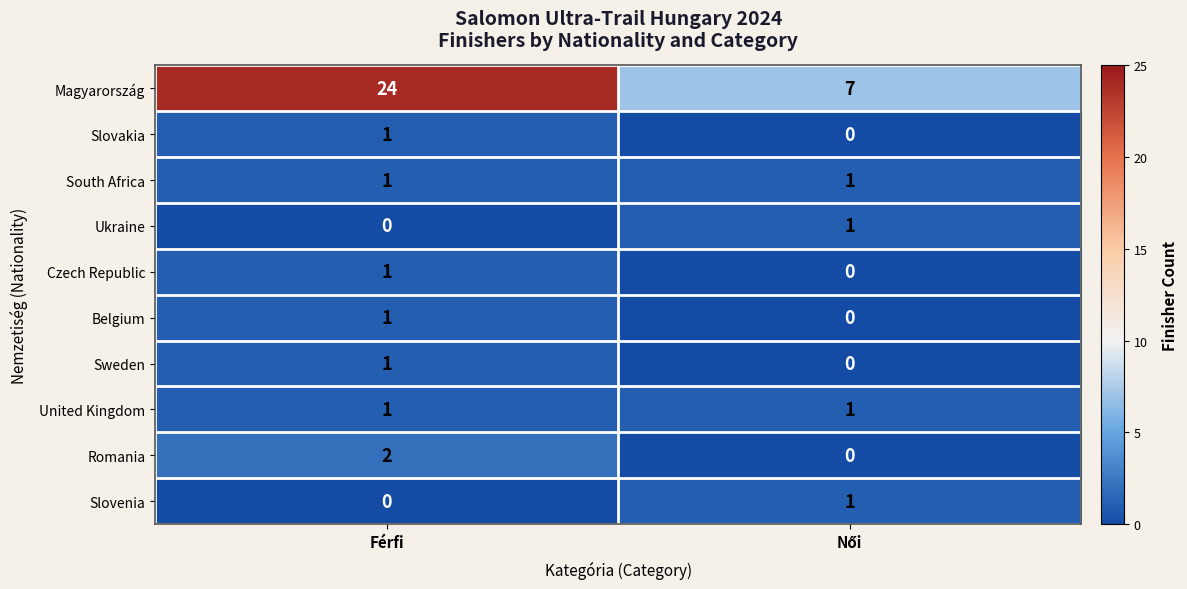

What is the difference between the highest and lowest values at Férfi?

24